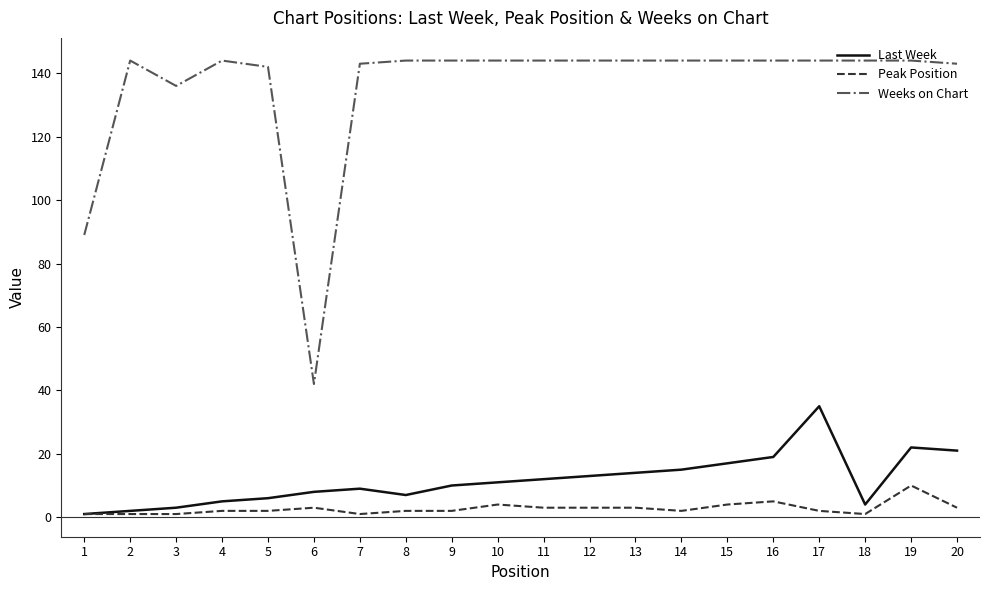

True or false: Peak Position and Weeks on Chart cross at least once.

False